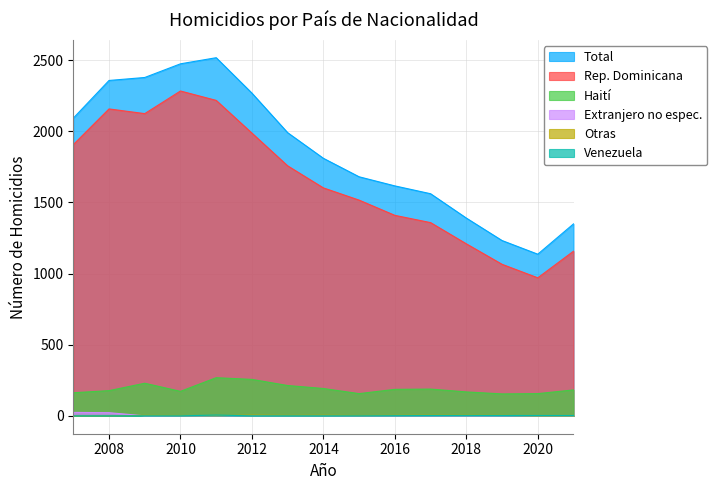

List the series in order of their peak value, highest first.

Total, Rep. Dominicana, Haití, Extranjero no espec., Otras, Venezuela